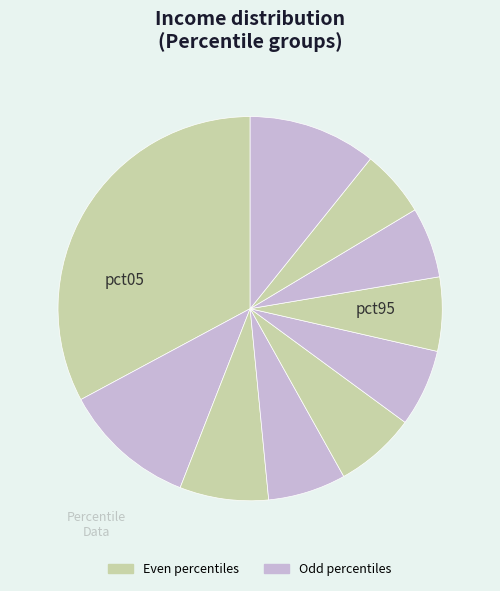

Which slice is the smallest?

pct85